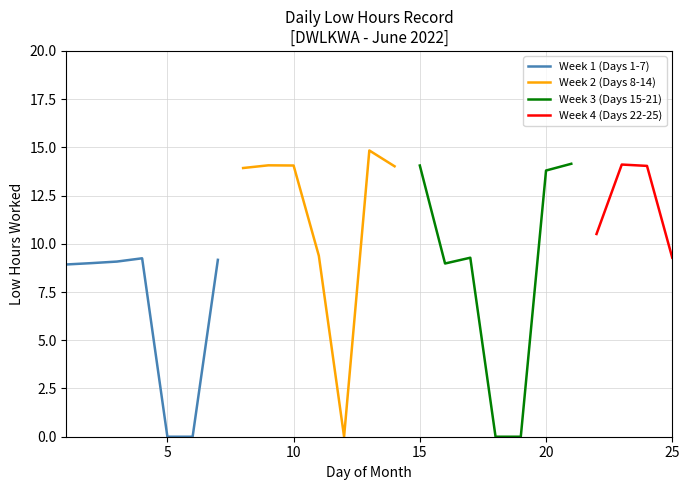

What is the value of the Day 15-21 (Low hours) point at the 7th from the left?

14.2